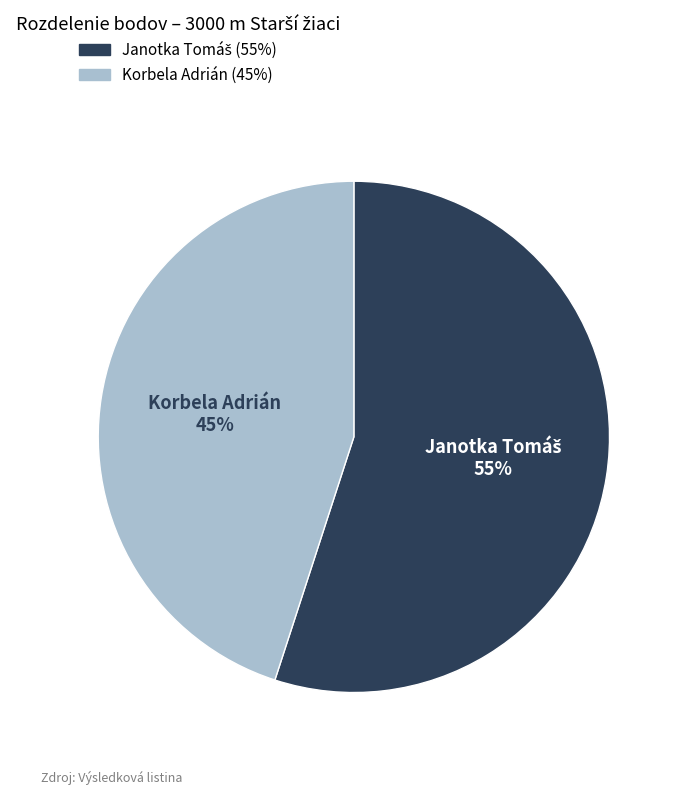

Which category has the smallest portion of the pie?

Korbela Adrián